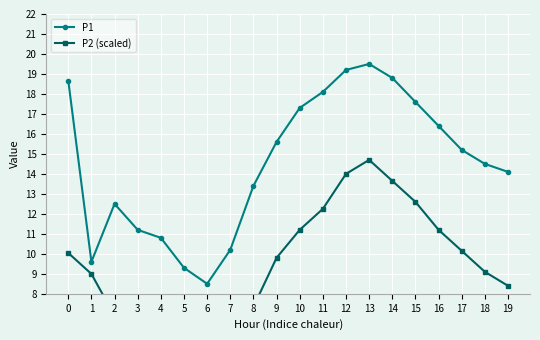

How many interior local peaks does the P1 series have?

2